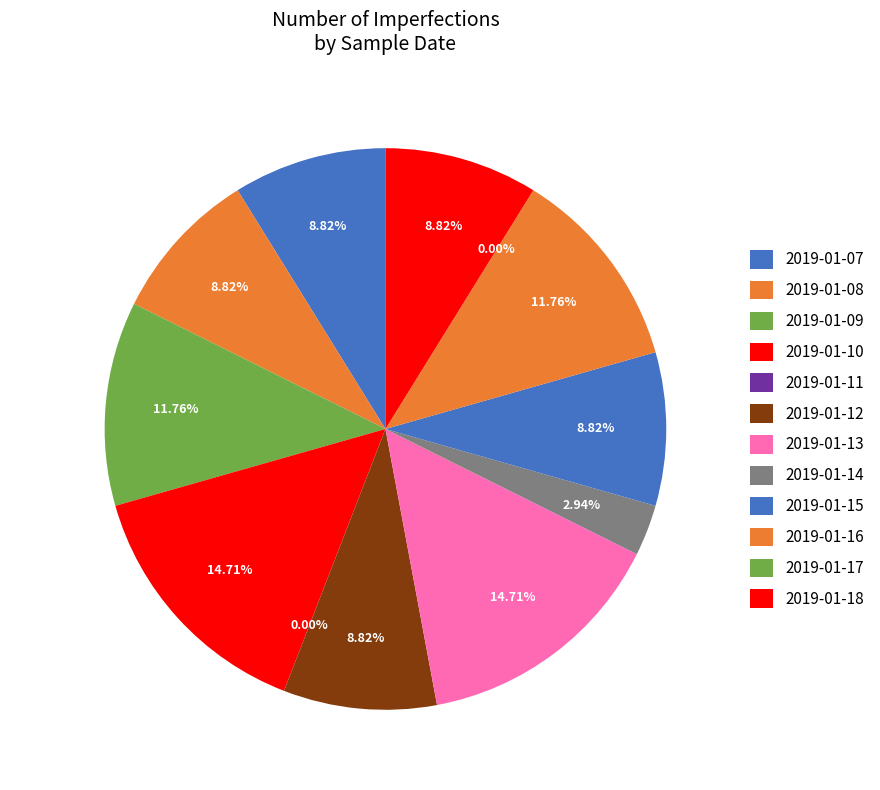

To the nearest percent, what is the average slice percentage?

8%